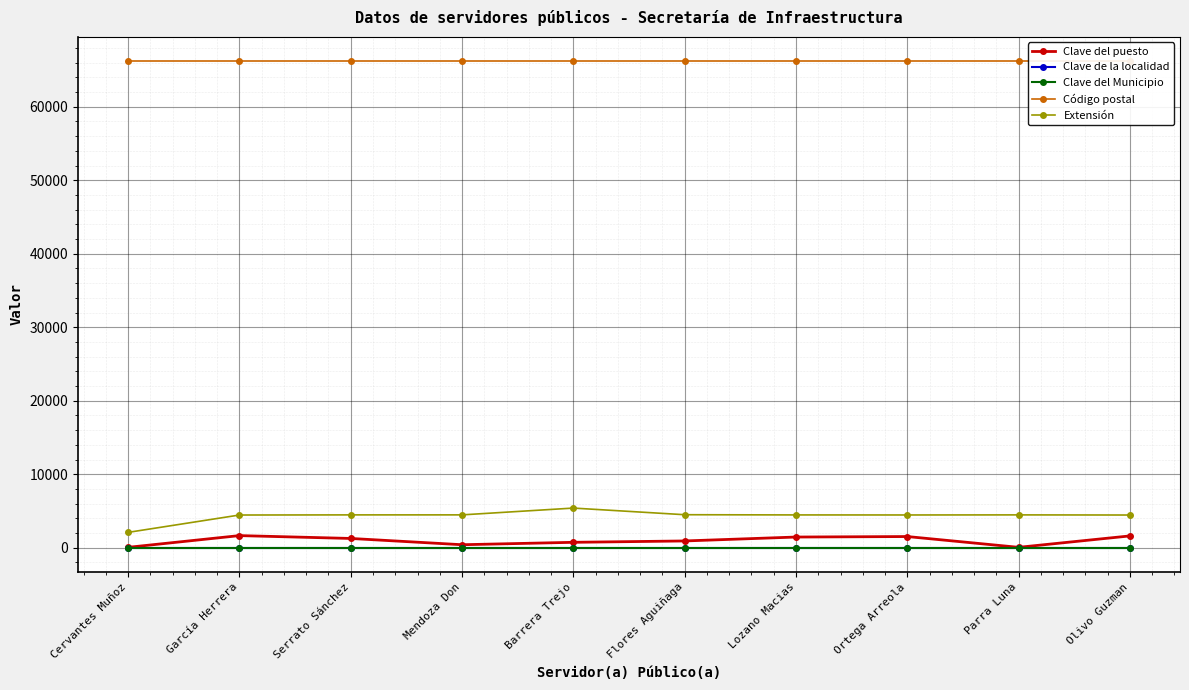

List the labels in order of Clave del Municipio value, largest first.

Cervantes Muñoz, García Herrera, Serrato Sánchez, Mendoza Don, Barrera Trejo, Flores Aguiñaga, Lozano Macias, Ortega Arreola, Parra Luna, Olivo Guzman